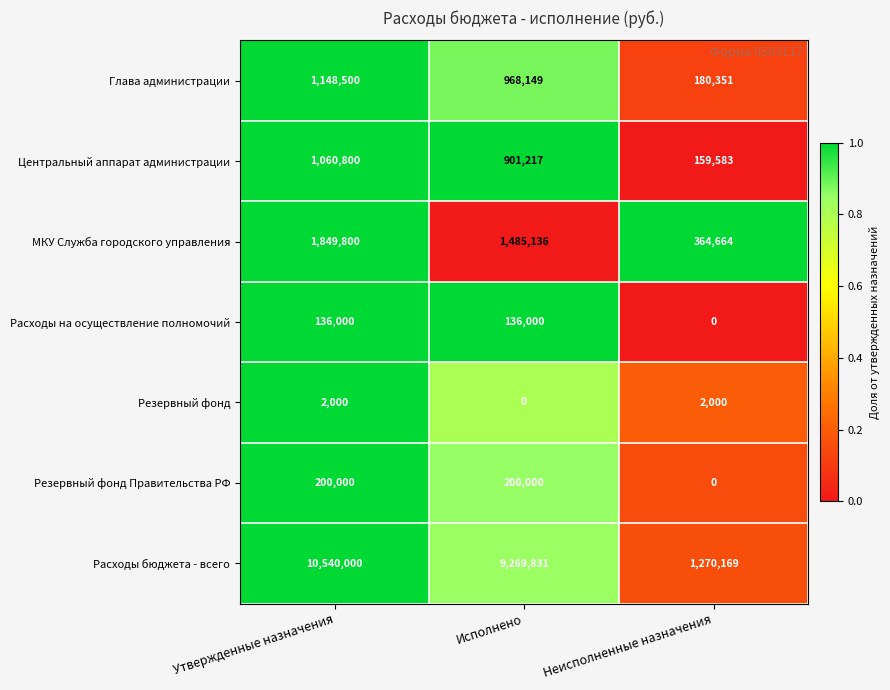

At which category is the sum across all series the highest?

Утвержденные назначения